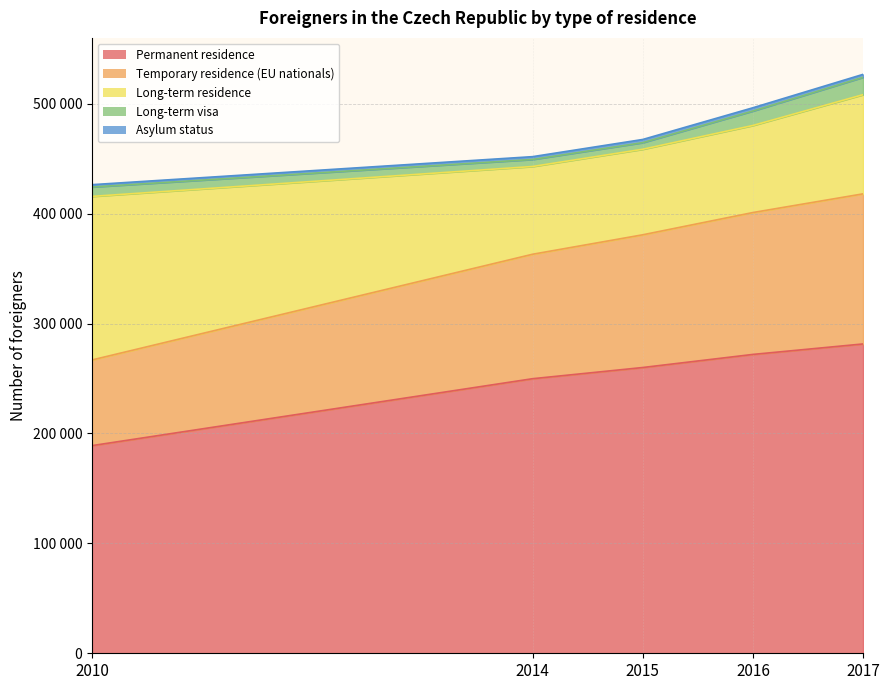

The Temporary residence (EU nationals) series shows 67193 at 2014. True or false?

False